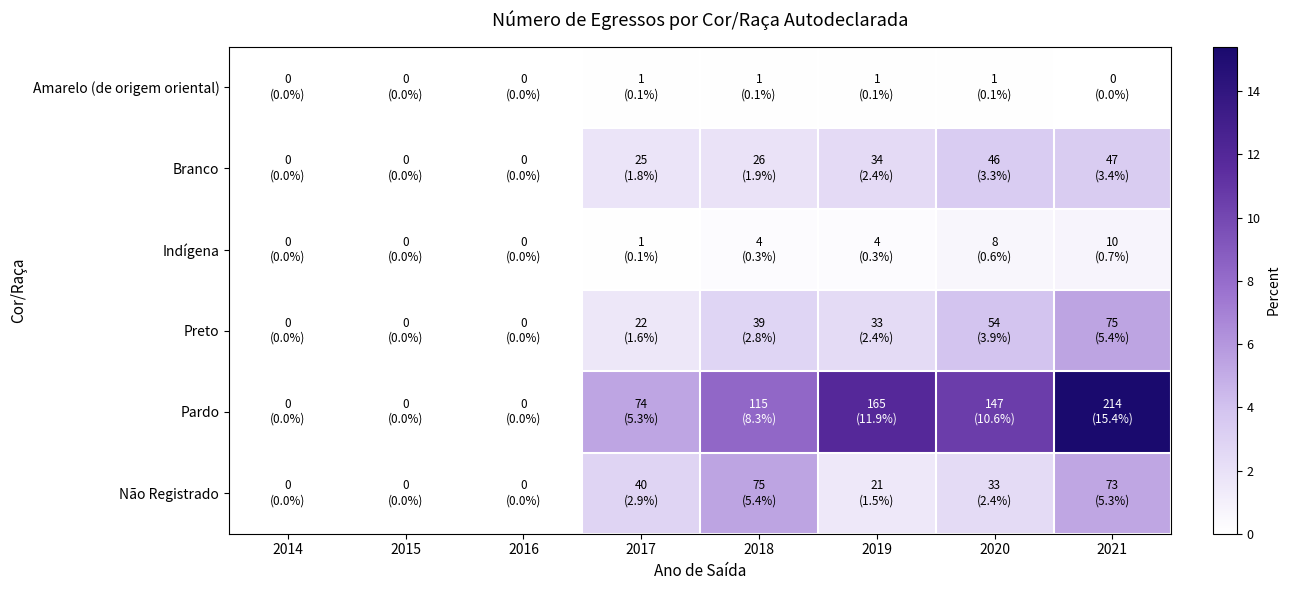

Which category has the highest value across all series?

2021